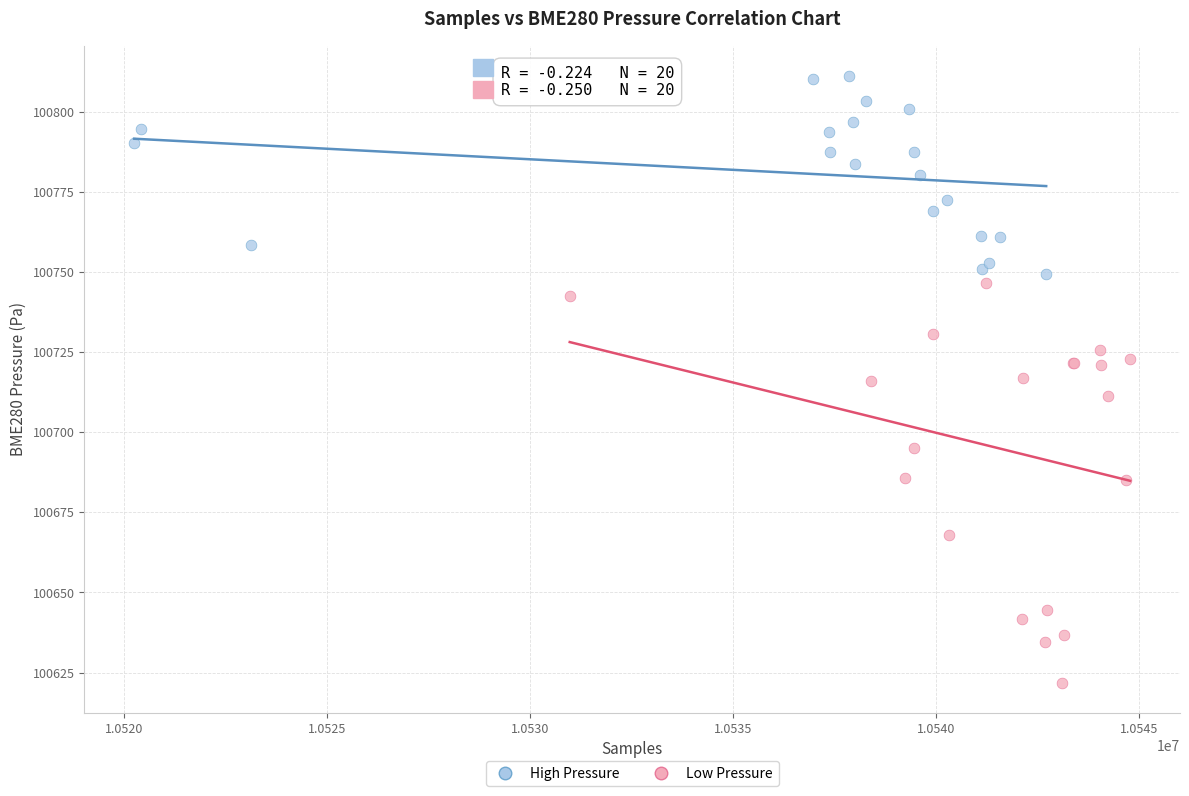

Which series contains the highest Y value?

High Pressure